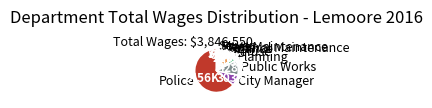

Approximately how many times larger is the value at City Manager compared to Sewer?

4.1